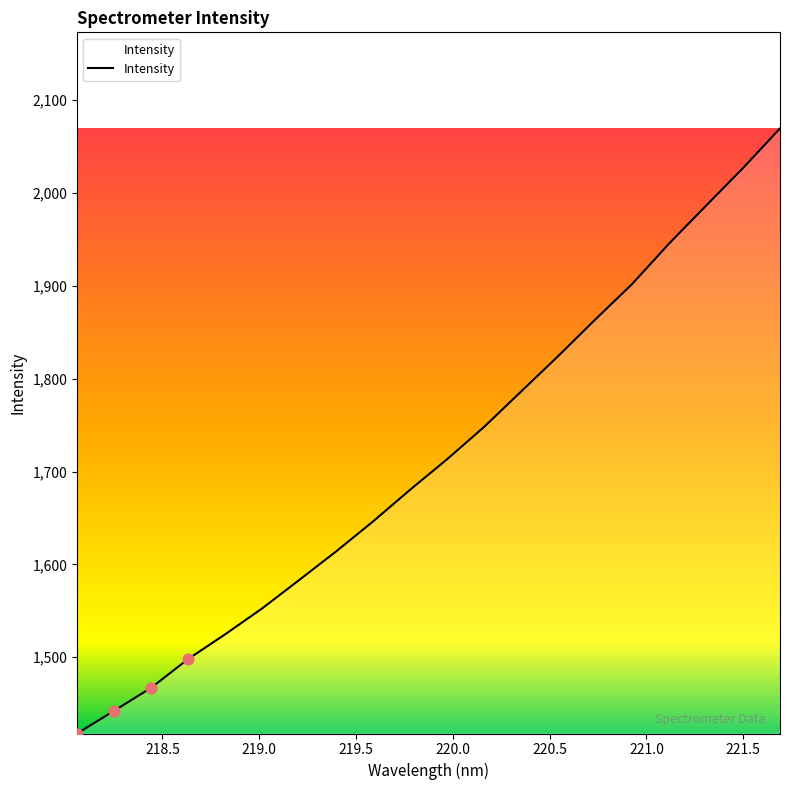

What is the difference between the maximum and minimum values?

651.7